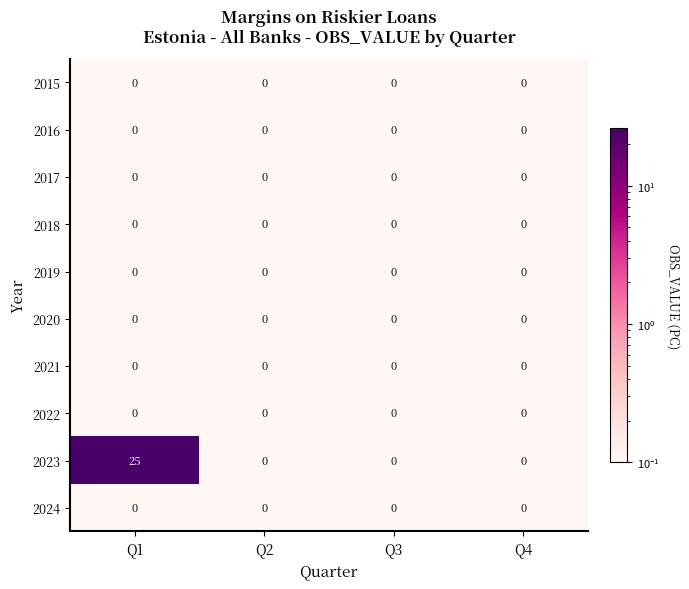

Which series changed the most between Q1 and Q4?

2023